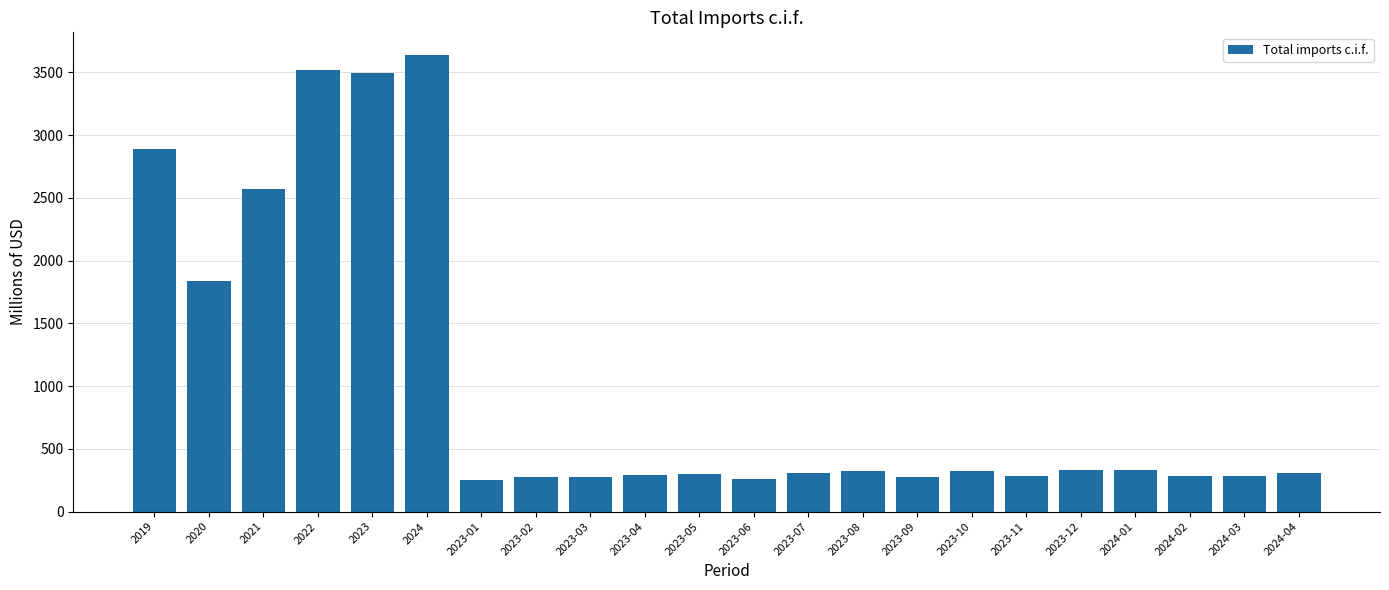

The value at 2022 is 3515.7. True or false?

True